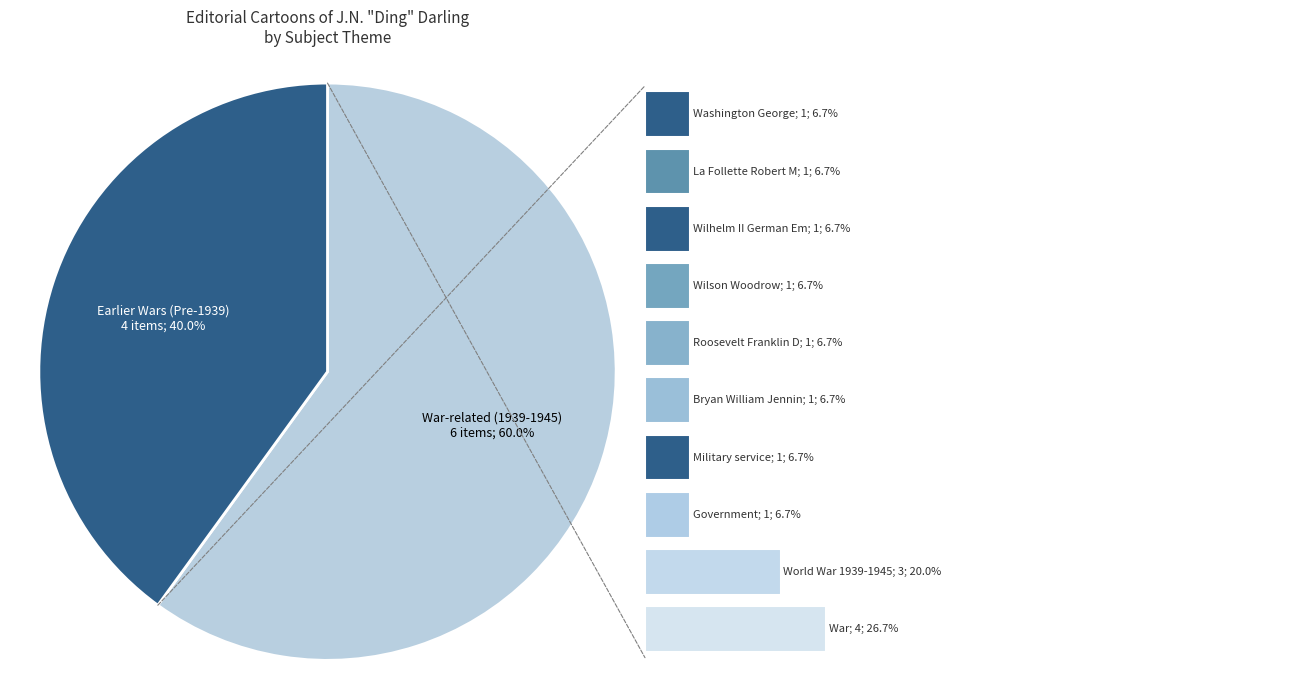

Is it true that Government is 7% of the pie?

True